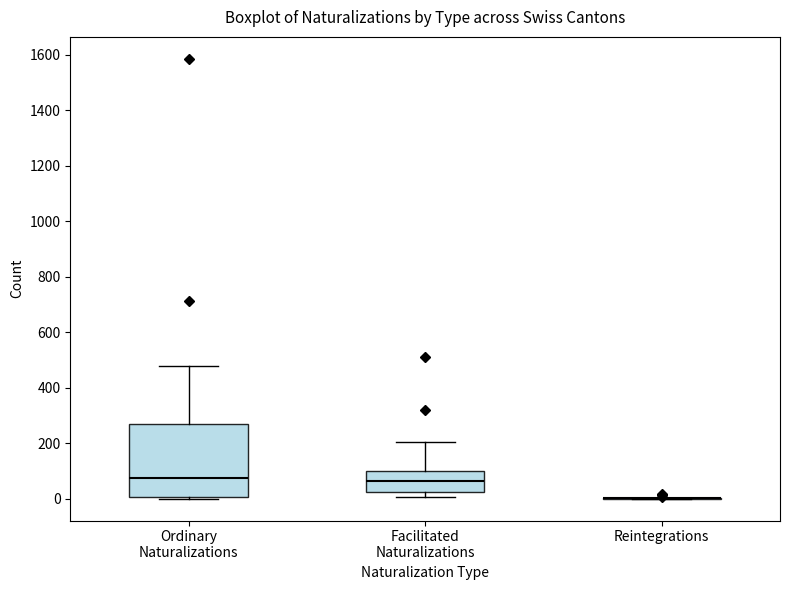

Reading left to right, transcribe this box plot: for each box, give where its median line is, the range the box spans, and where its two whiskers end, as read against the y-axis. The values are not printed on the chart, so give them approximately, as read against the axis.

Ordinary Naturalizations: median 80, box 0 to 260, whiskers 0 (just below the box's lower edge) to 480
Facilitated Naturalizations: median 60, box 20 to 100, whiskers 0 to 200
Reintegrations: box collapsed to a line at 0, whiskers 0 to 0